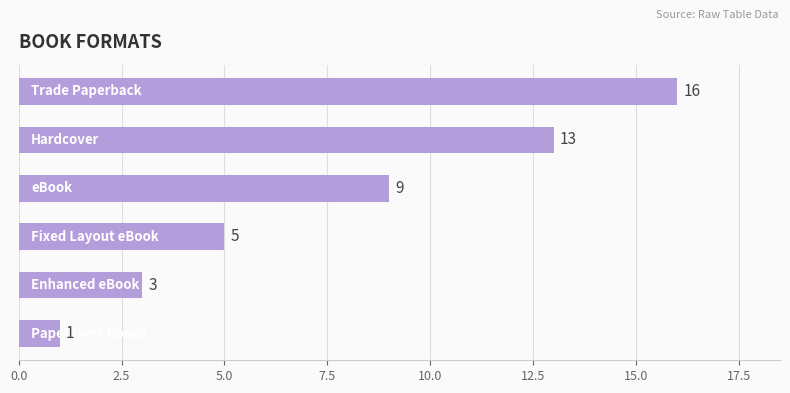

Reading bottom to top, extract all data points from this chart.

1	3	5	9	13	16